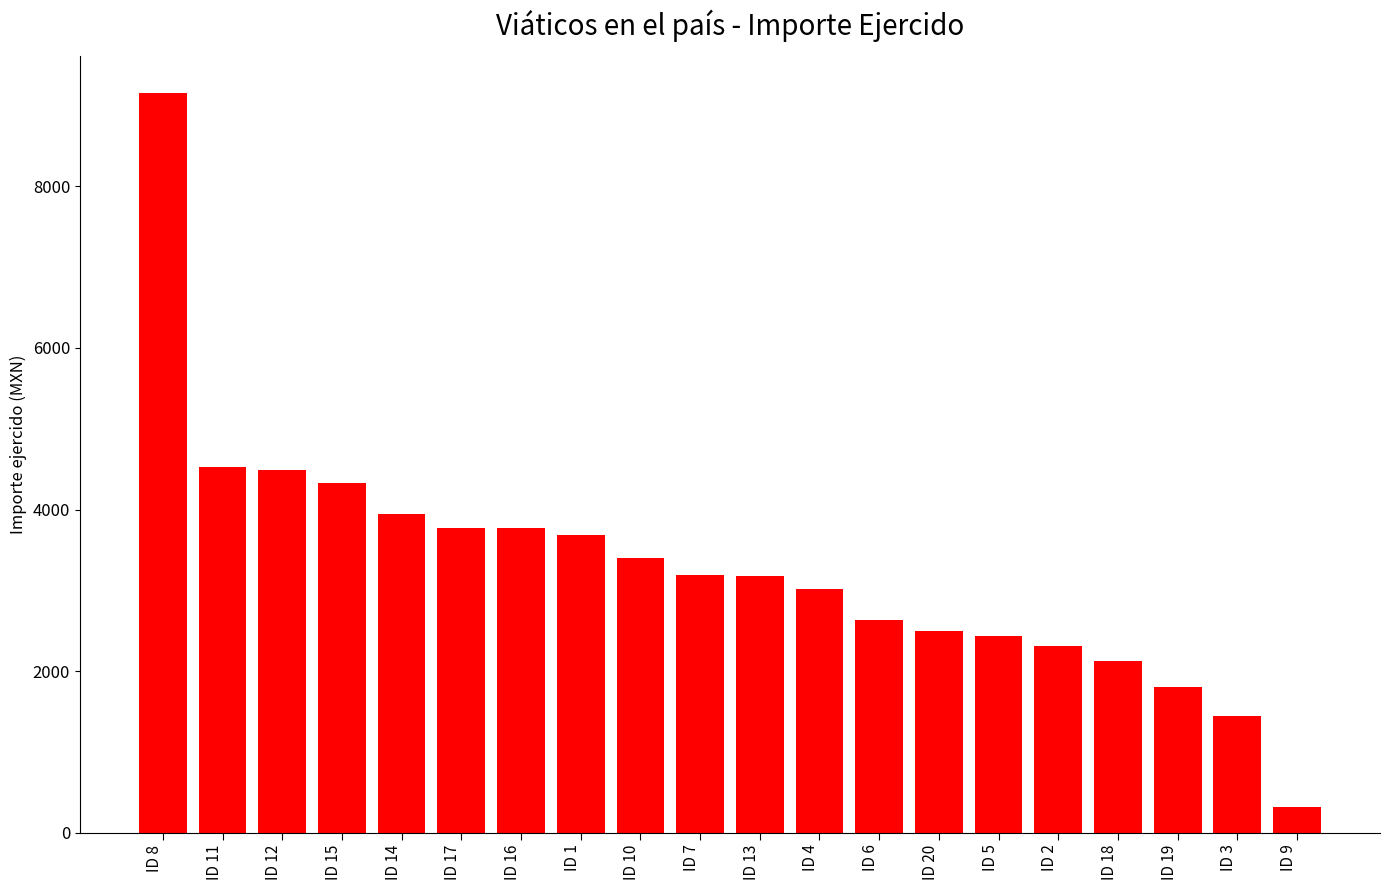

What is the difference between the maximum and minimum values?

8837.0